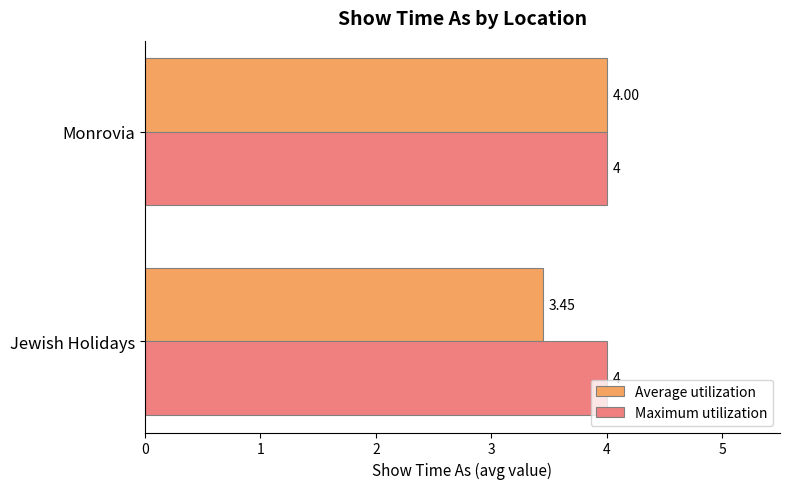

At which category is the sum across all series the highest?

Monrovia